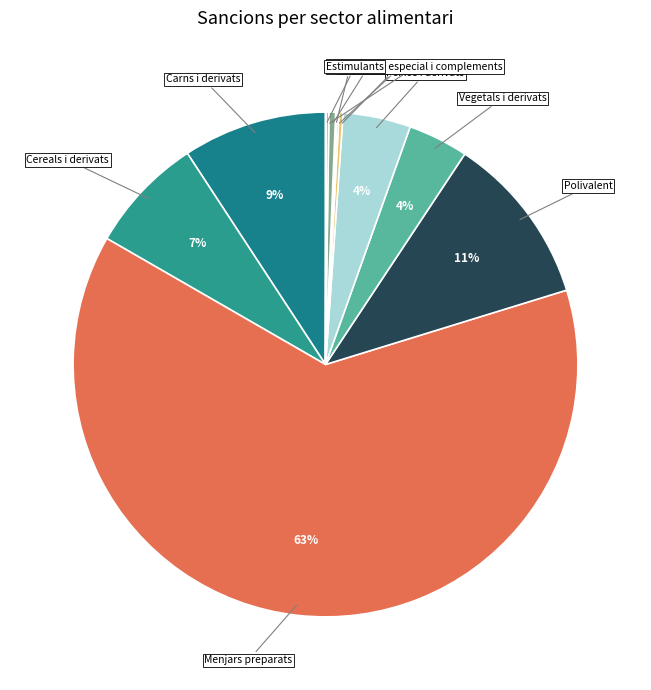

Is it true that Peixos i derivats is 17% of the pie?

False